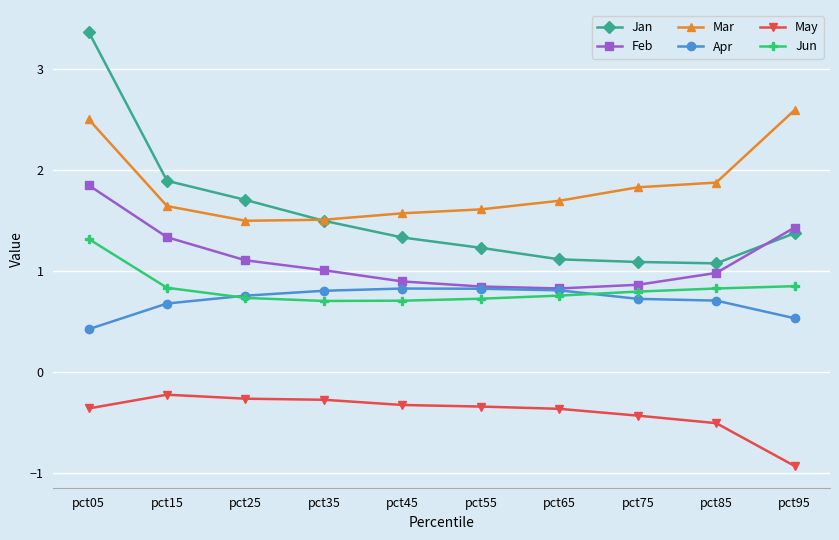

At which category is the sum across all series the highest?

pct05